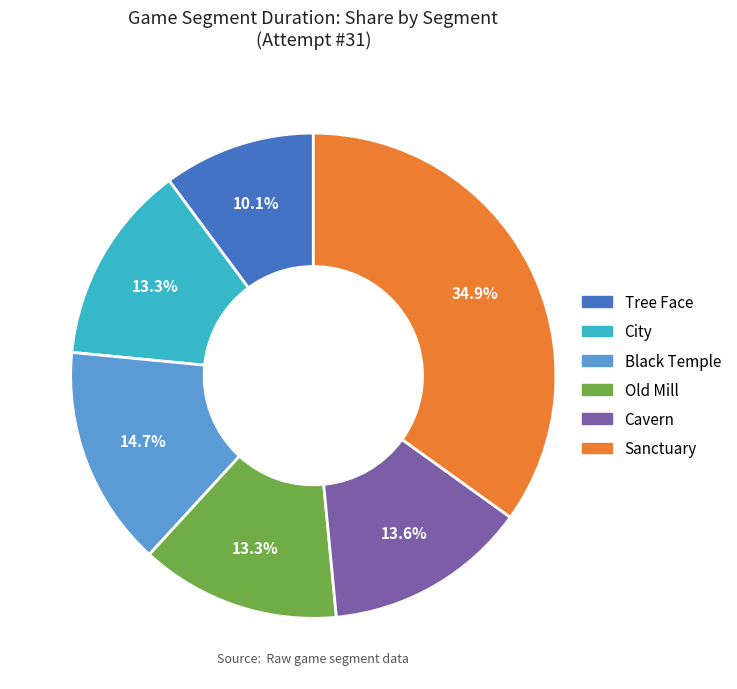

Does Tree Face represent more than half of the total?

No